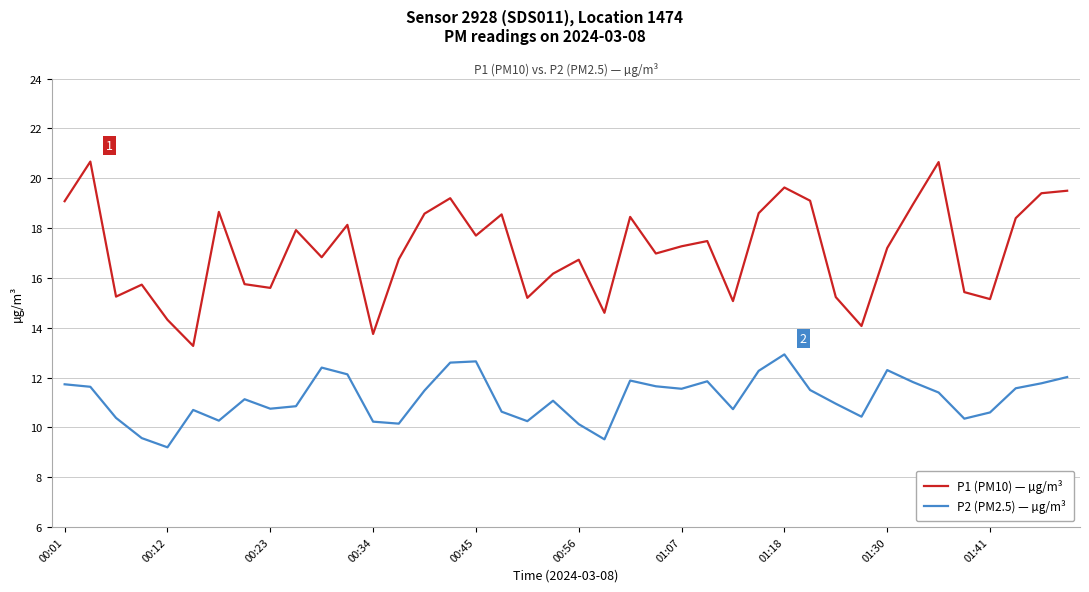

Which series has the largest total across all categories?

P1 (PM10) — µg/m³